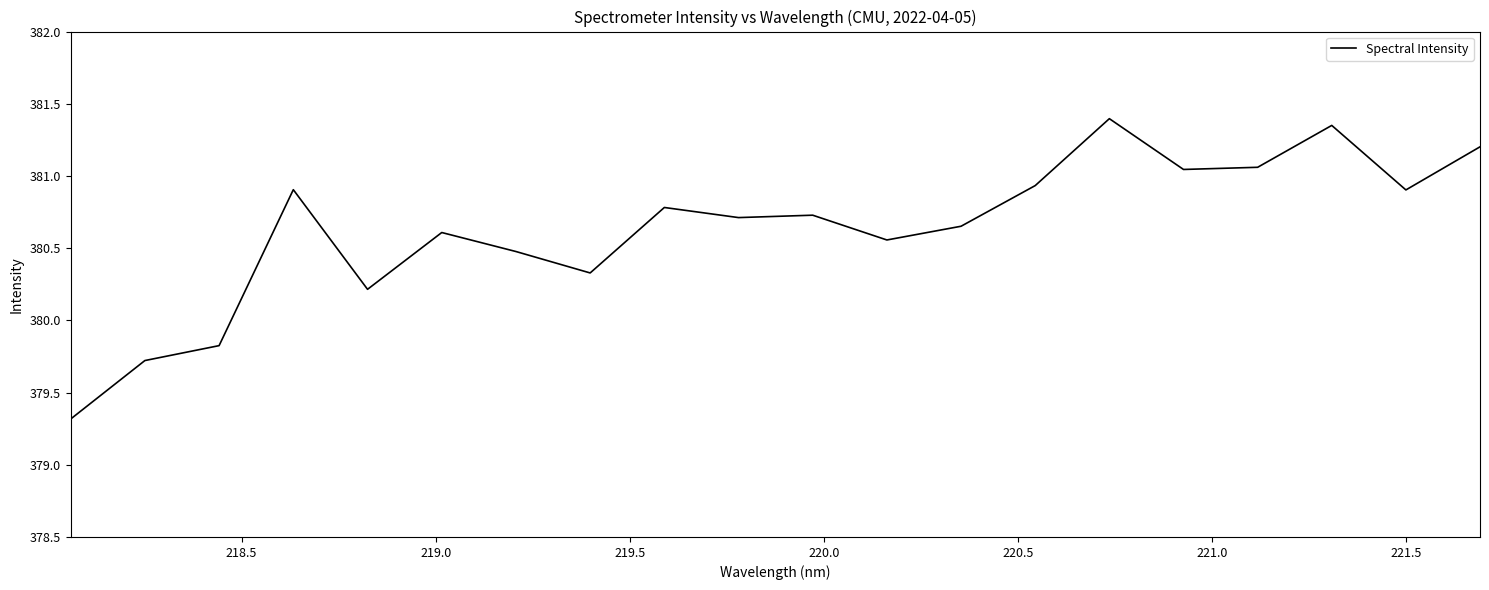

What is the smallest value displayed?

379.3